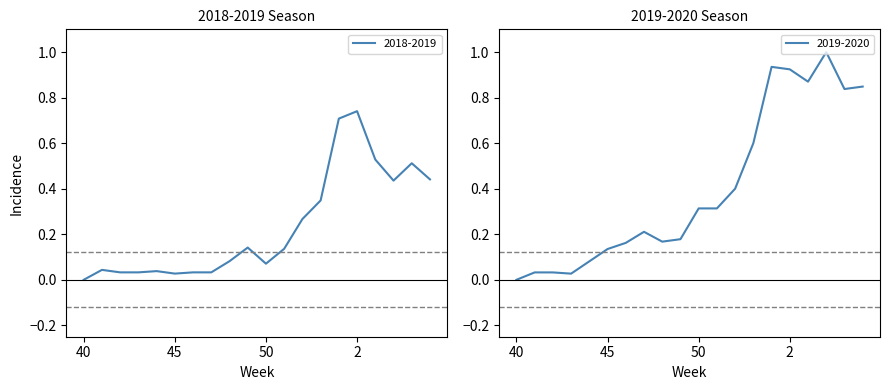

True or false: 2018-2019 and 2019-2020 cross at least once.

True